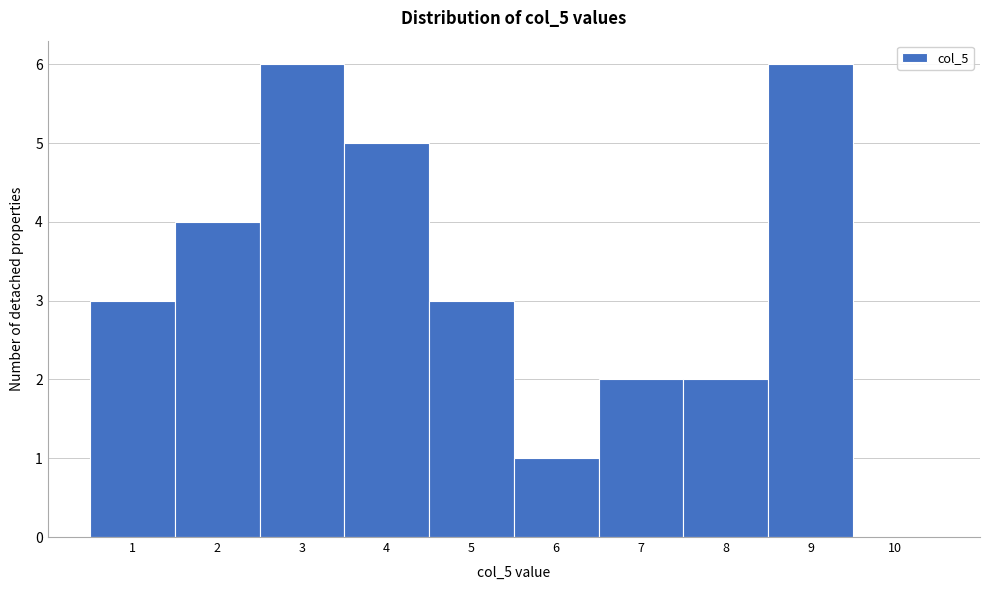

Reading left to right, what are all the values shown in this chart?

1=3	2=4	3=6	4=5	5=3	6=1	7=2	8=2	9=6	10=0